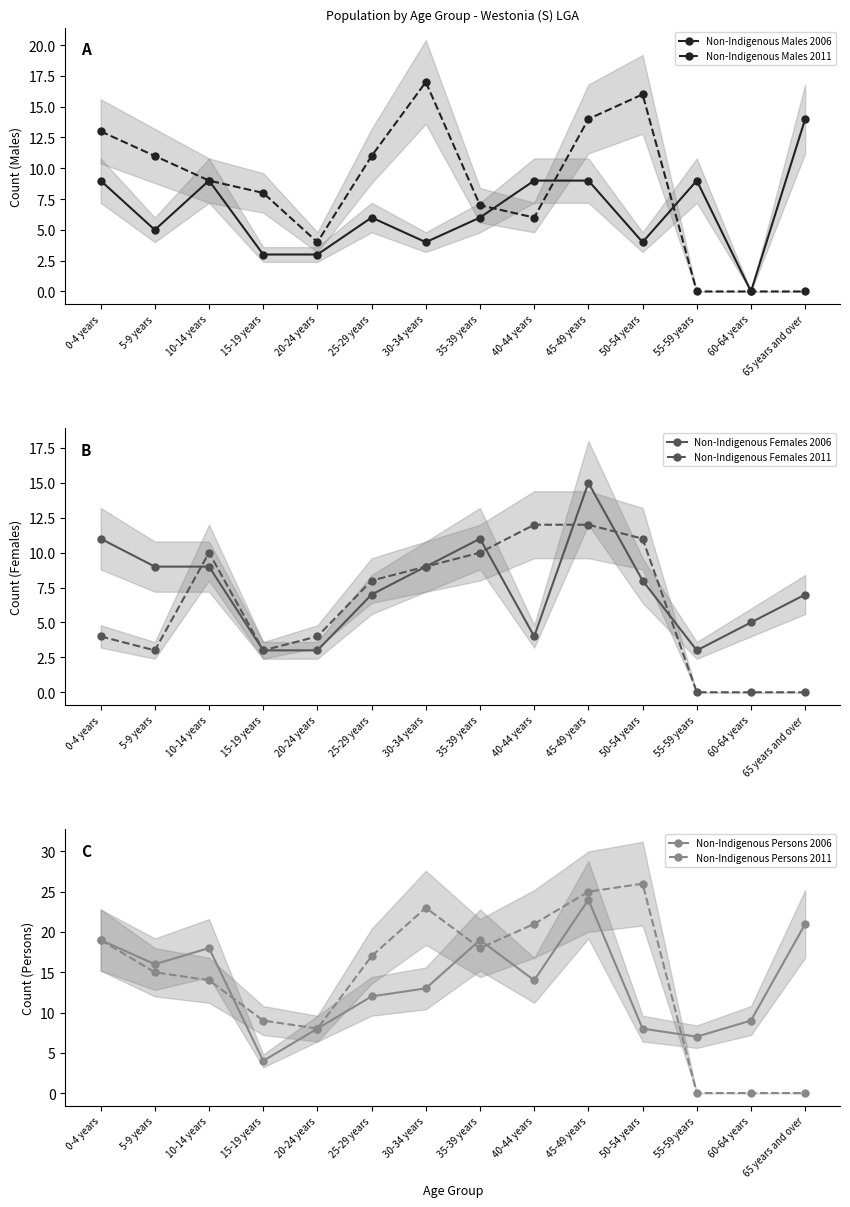

At which label is Non-Indigenous Females 2011 closest to 6?

0-4 years